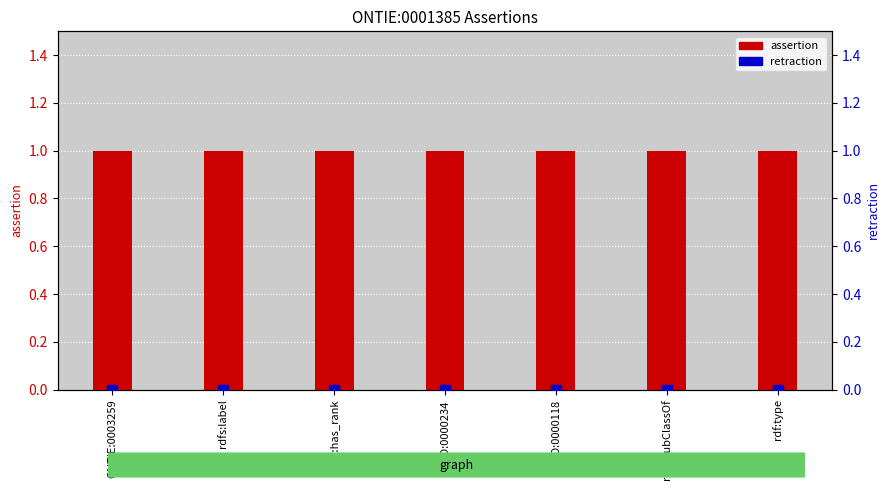

At which category is the sum across all series the highest?

ONTIE:0003259